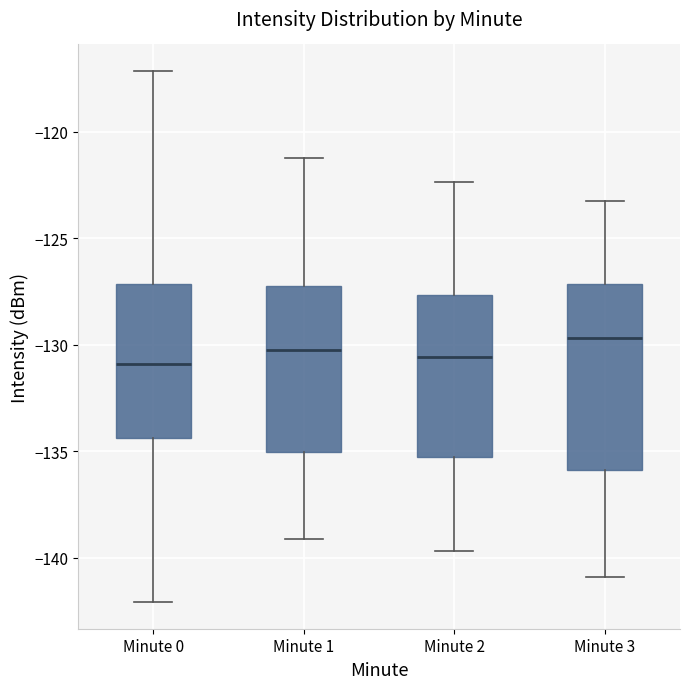

Reading left to right, transcribe this box plot: for each box, give where its median line is, the range the box spans, and where its two whiskers end, as read against the y-axis. The values are not printed on the chart, so give them approximately, as read against the axis.

Minute 0: median -131.0, box -134.5 to -127.0, whiskers -142.0 to -117.0
Minute 1: median -130.0, box -135.0 to -127.5, whiskers -139.0 to -121.0
Minute 2: median -130.5, box -135.5 to -127.5, whiskers -139.5 to -122.5
Minute 3: median -129.5, box -136.0 to -127.0, whiskers -141.0 to -123.0